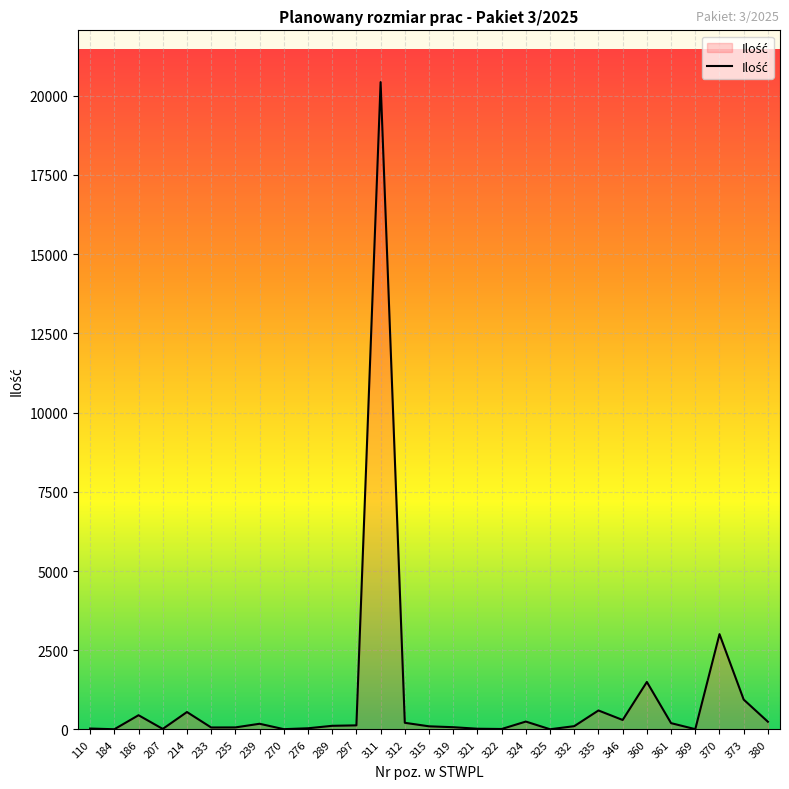

What is the difference between the maximum and minimum values?

20423.0